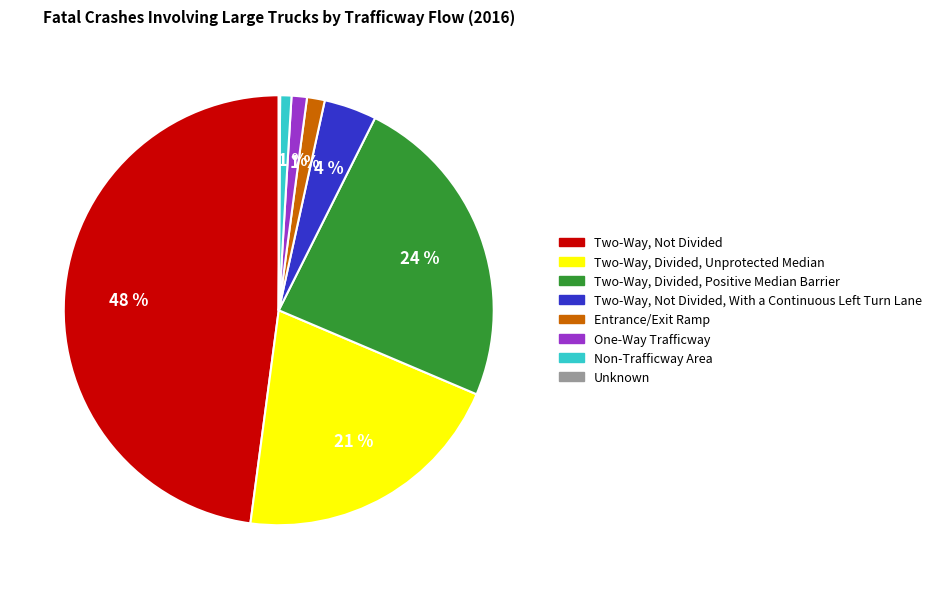

To the nearest percent, what is the average slice percentage?

12%